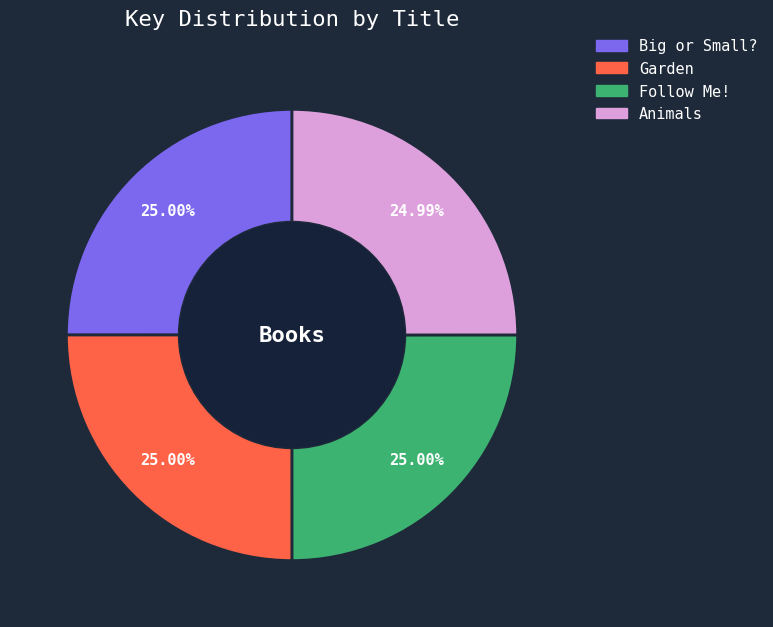

Does Big or Small? account for over 50% of the chart?

No